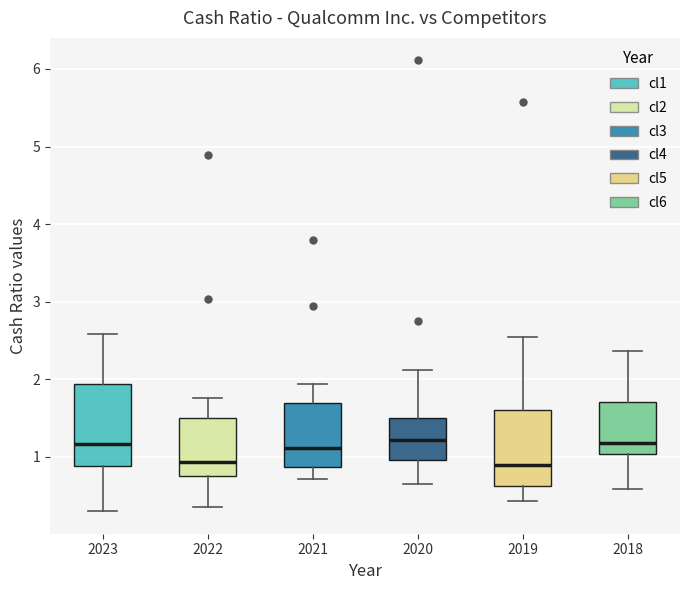

Reading left to right, read every box against the y-axis: the position of its median line, the range the box covers, and the ends of its whiskers. The values are not printed on the chart, so give them approximately, as read against the axis.

2023: median 1.2, box 0.9 to 1.9, whiskers 0.3 to 2.6
2022: median 0.9, box 0.8 to 1.5, whiskers 0.4 to 1.8
2021: median 1.1, box 0.9 to 1.7, whiskers 0.7 to 1.9
2020: median 1.2, box 1.0 to 1.5, whiskers 0.7 to 2.1
2019: median 0.9, box 0.6 to 1.6, whiskers 0.4 to 2.5
2018: median 1.2, box 1.0 to 1.7, whiskers 0.6 to 2.4